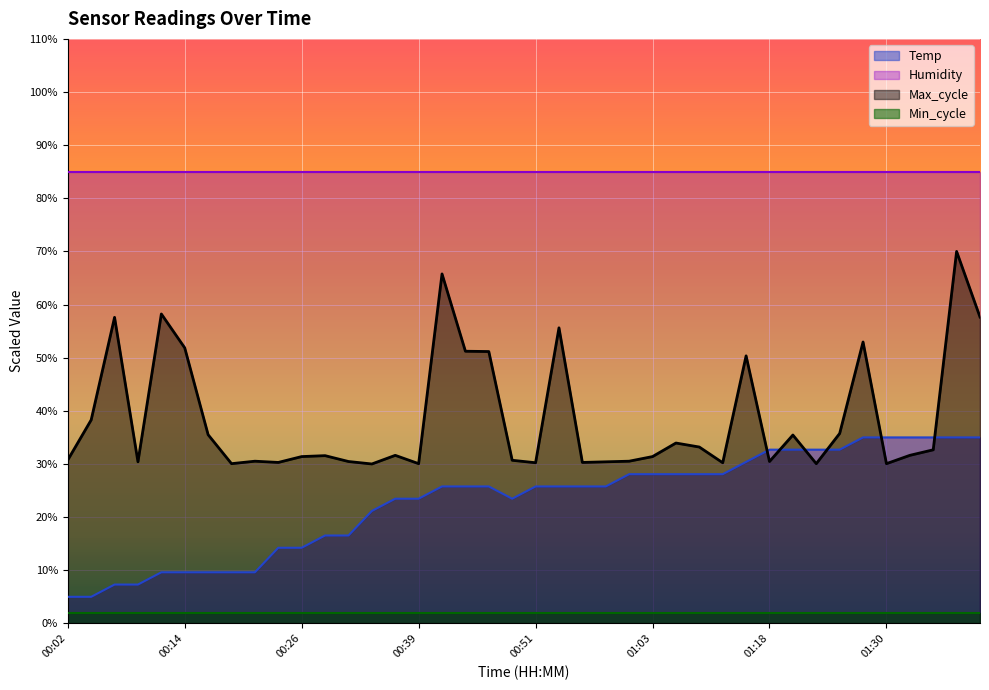

True or false: Min_cycle and Temp intersect in this chart.

False